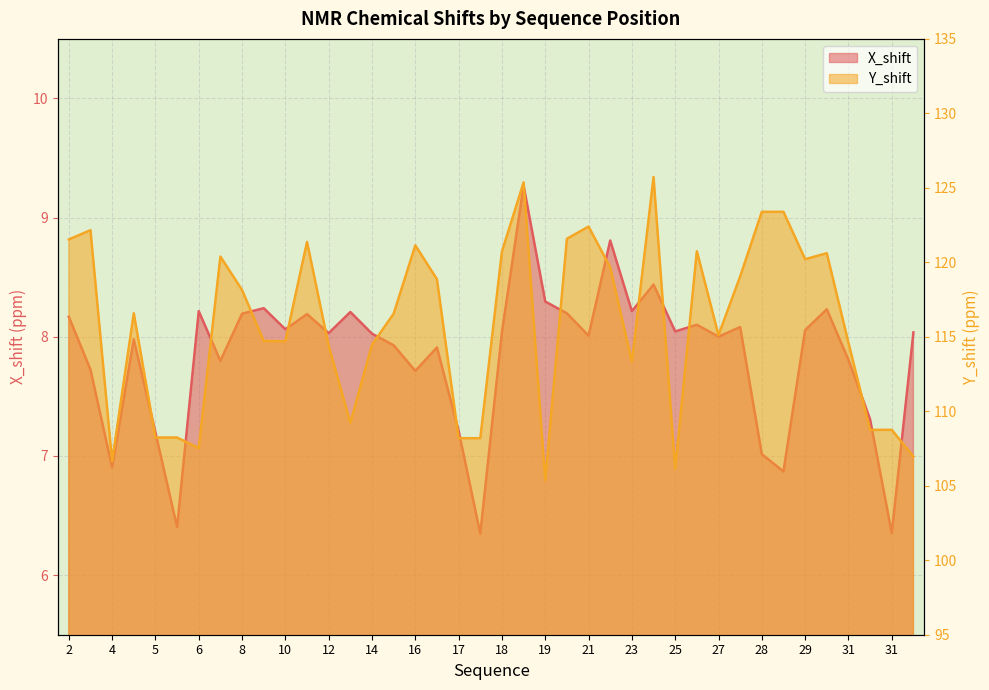

Is the value of Y_shift at 31 greater than the value of X_shift at 8?

Yes